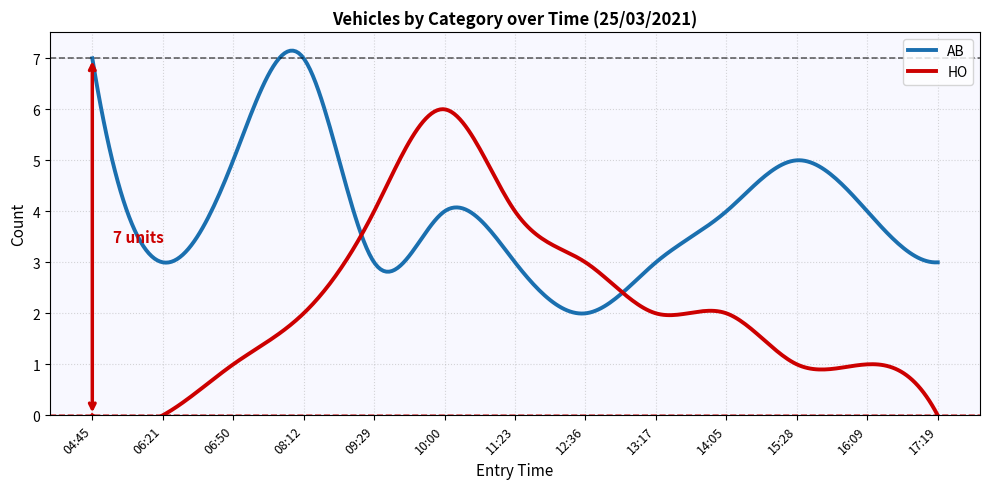

True or false: AB has more than 0 interior local peaks.

True